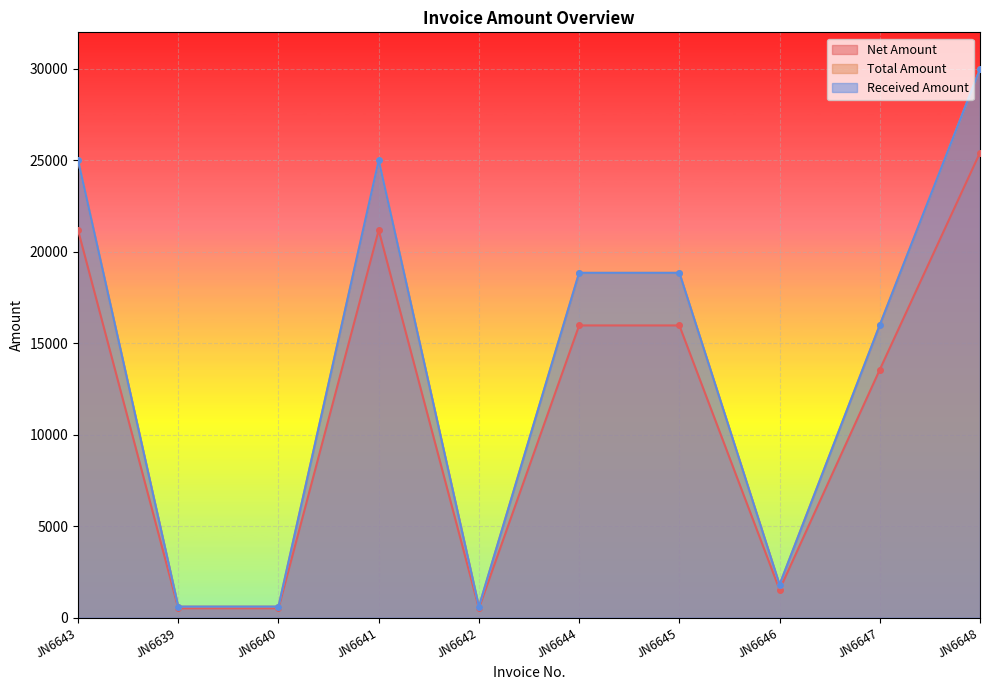

Which category has the lowest value across all series?

JN6639